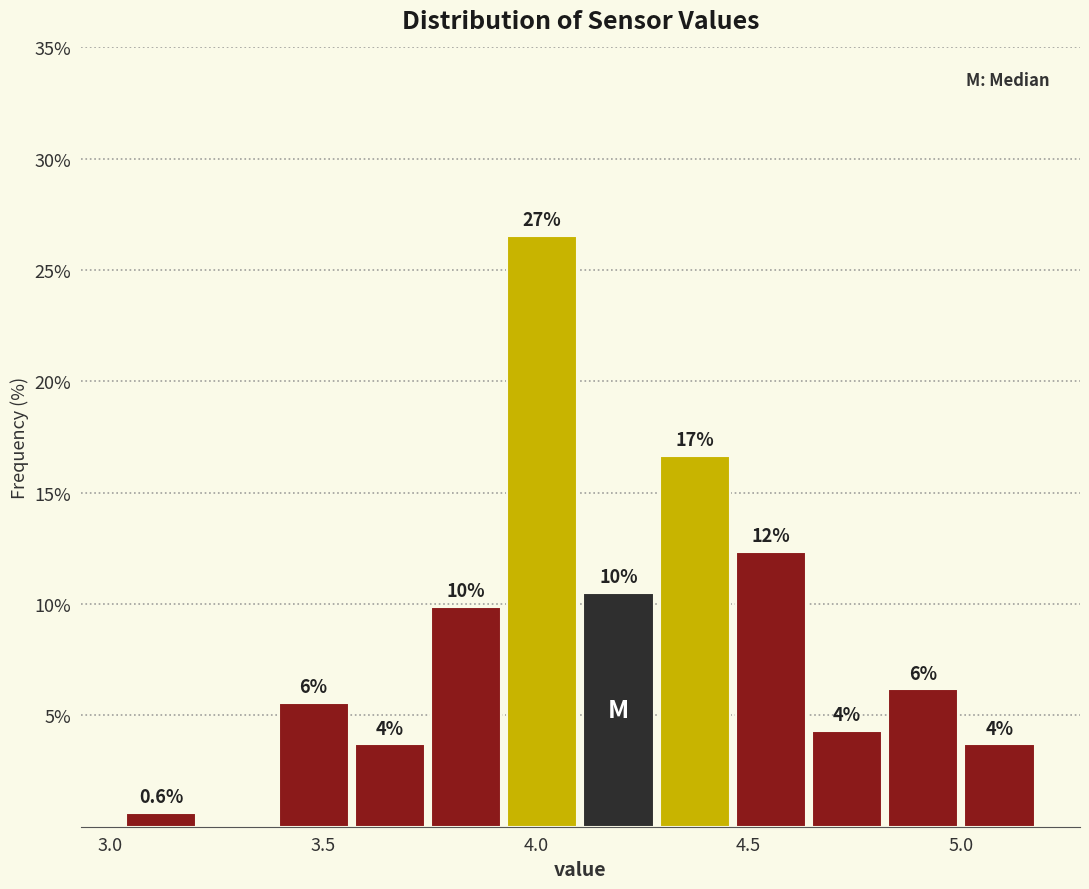

Read against the x-axis, roughly where is the centre of the tallest bar?

4.00